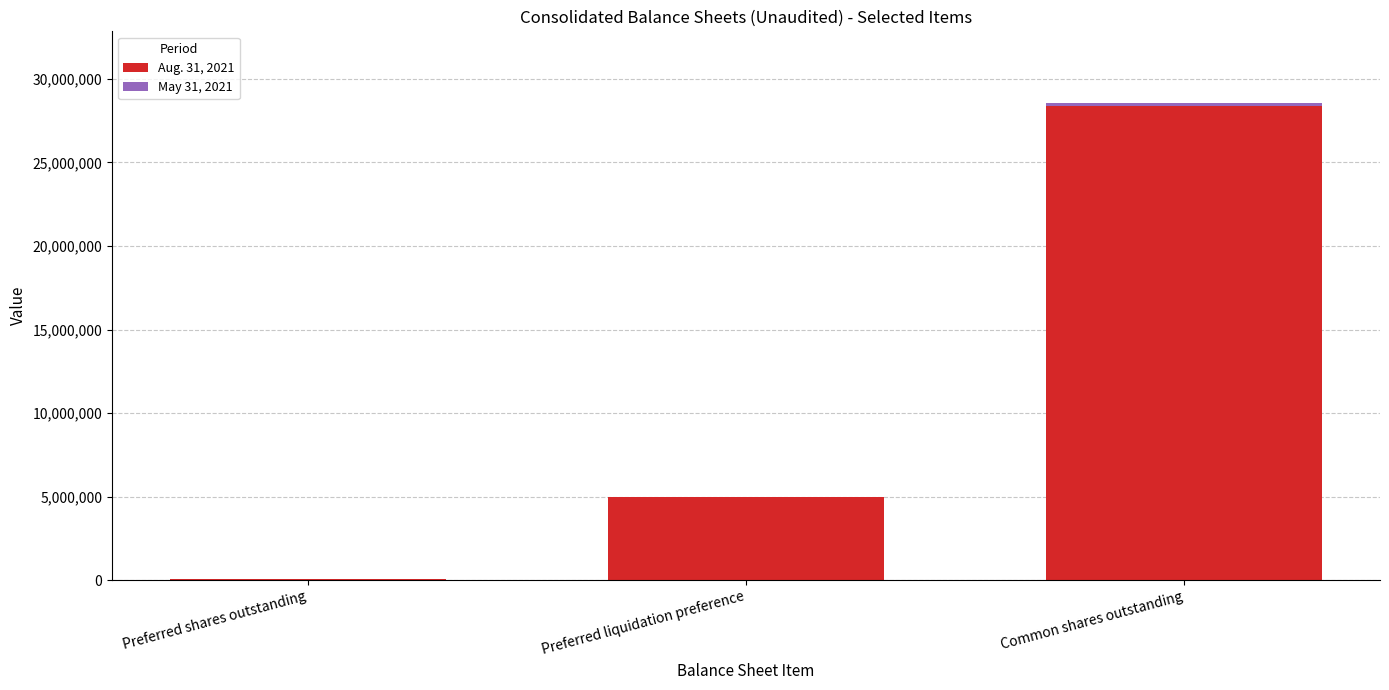

Count the Aug. 31, 2021 values in the range 50000 to 28561201.

3